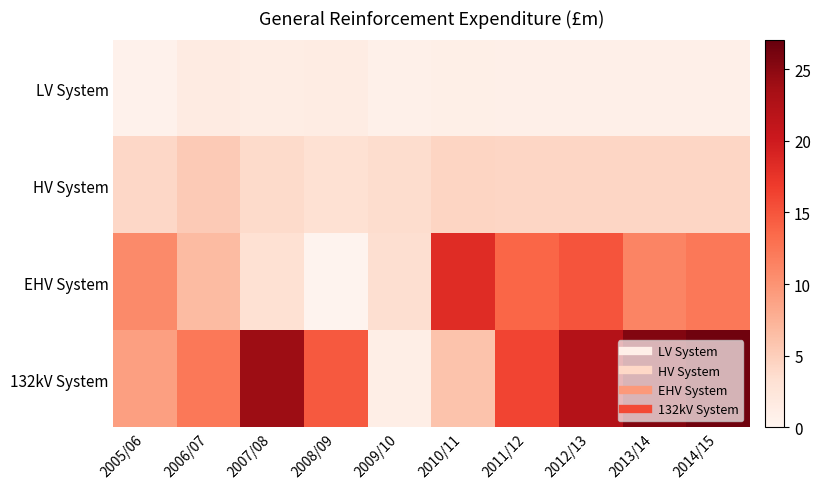

At which category is the sum across all series the highest?

2014/15